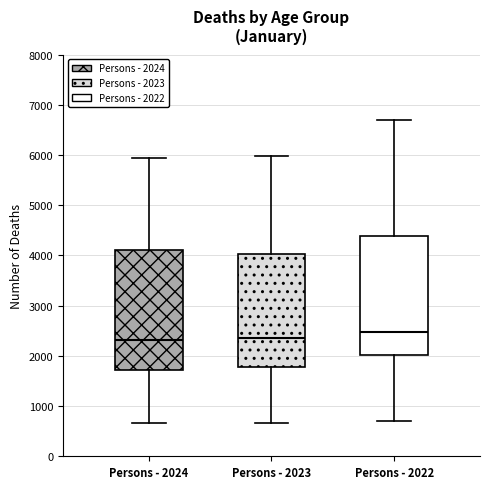

Reading left to right, transcribe this box plot: for each box, give where its median line is, the range the box spans, and where its two whiskers end, as read against the y-axis. The values are not printed on the chart, so give them approximately, as read against the axis.

Persons - 2024: median 2300, box 1700 to 4100, whiskers 700 to 5900
Persons - 2023: median 2400, box 1800 to 4000, whiskers 700 to 6000
Persons - 2022: median 2500, box 2000 to 4400, whiskers 700 to 6700